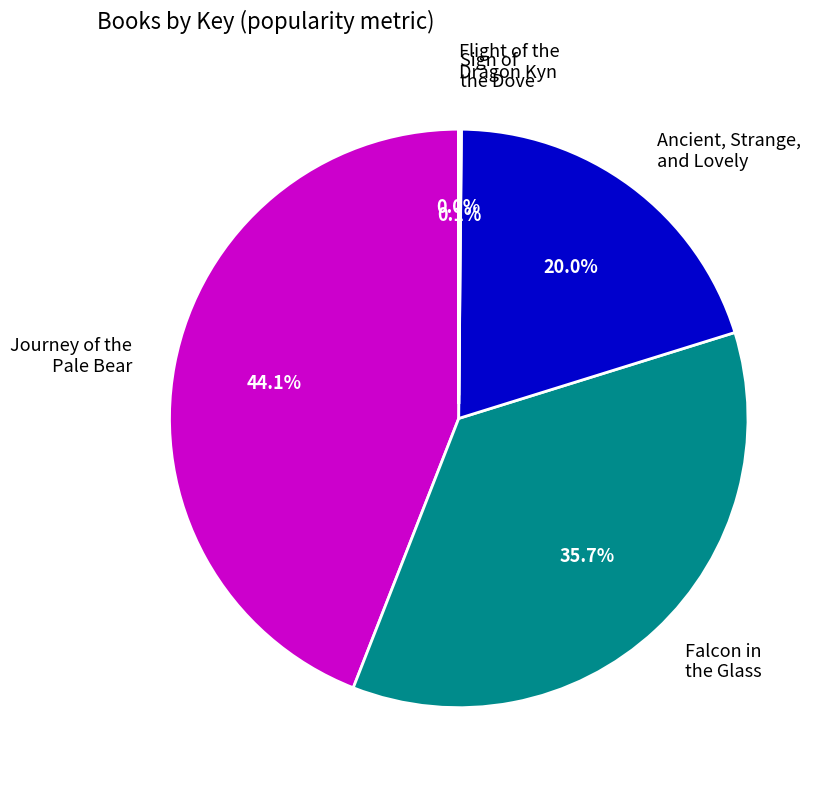

Is there a majority slice in this chart?

No